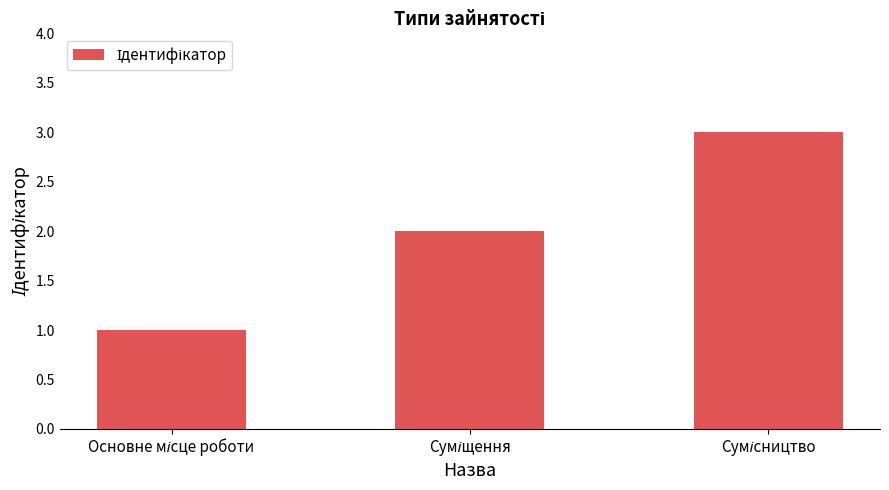

How many categories are shown in the chart?

3